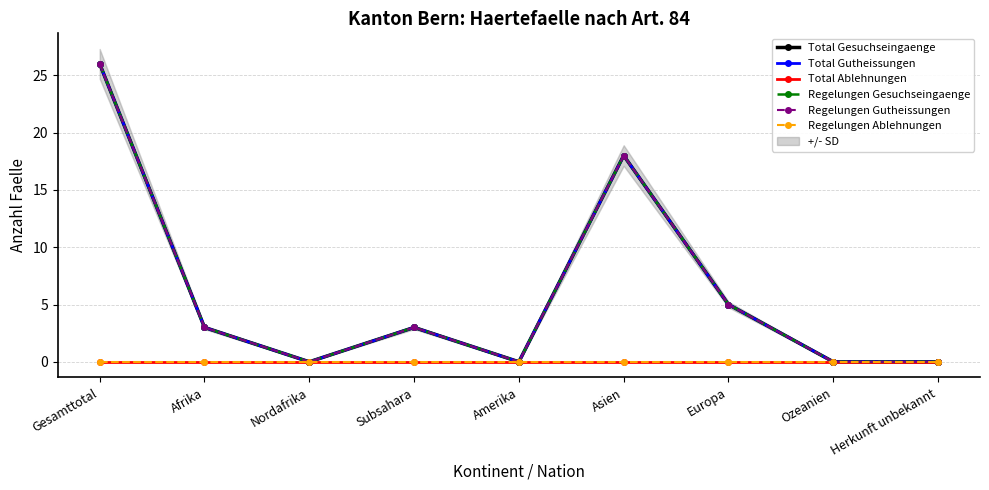

Where is the first local maximum for Regelungen Gesuchseingaenge?

Subsahara